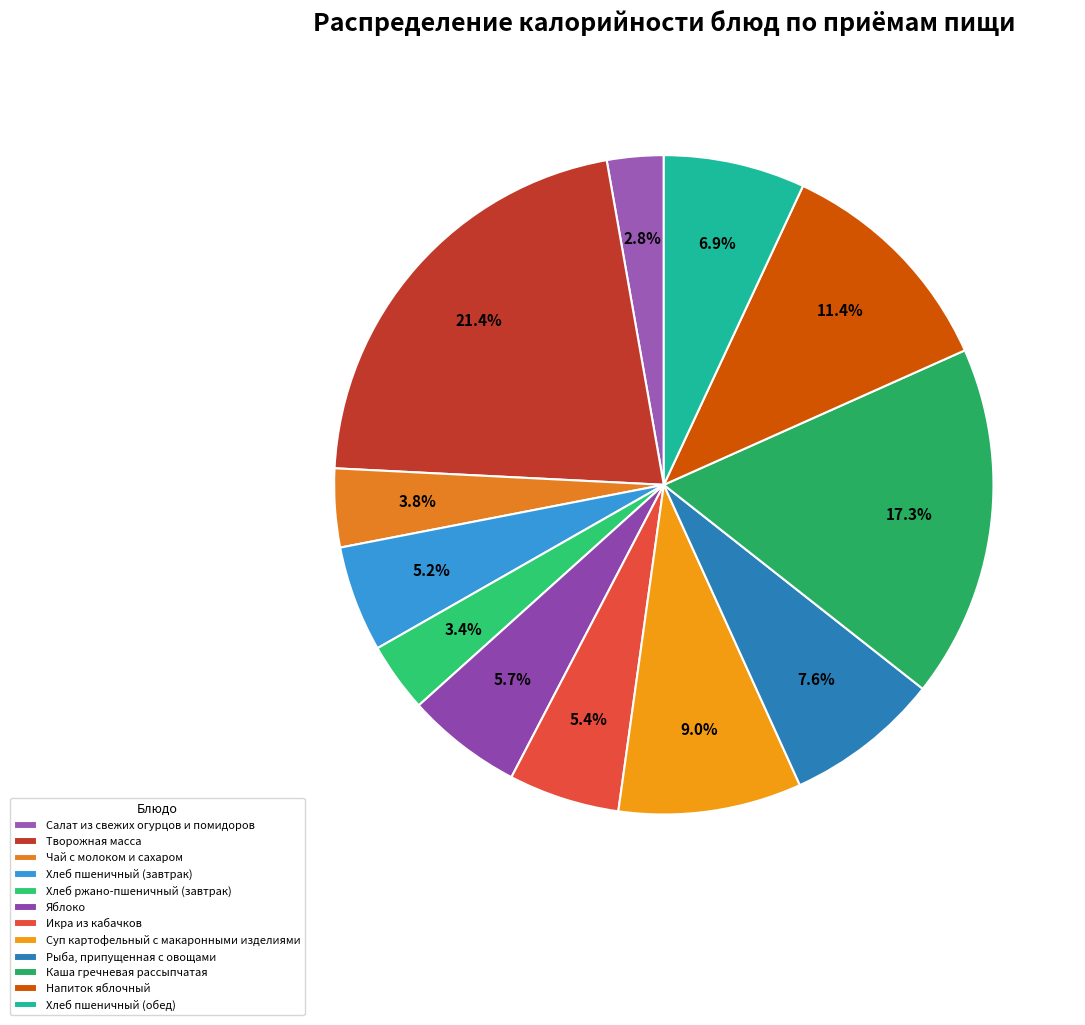

Is there a majority slice in this chart?

No